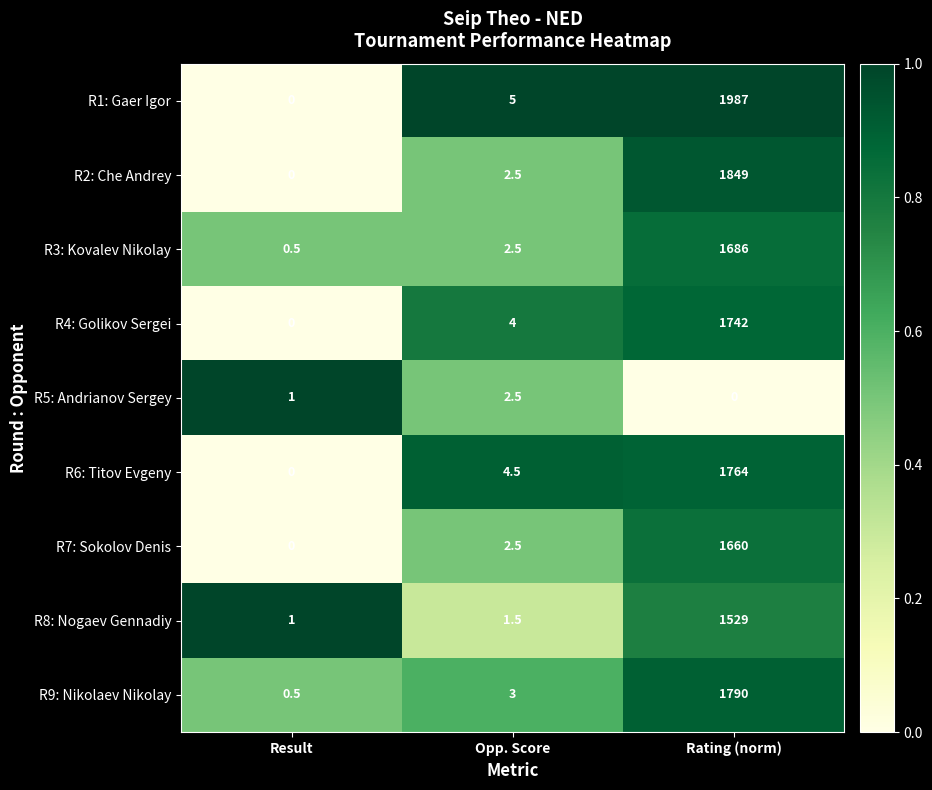

At how many categories does at least one series exceed 0?

3